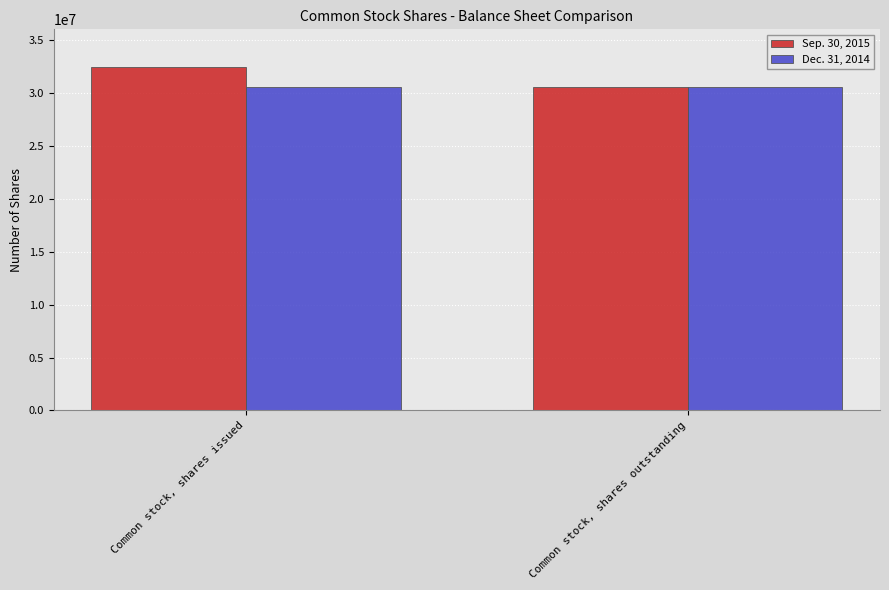

Count the Sep. 30, 2015 values in the range 30548309 to 32423527.

2